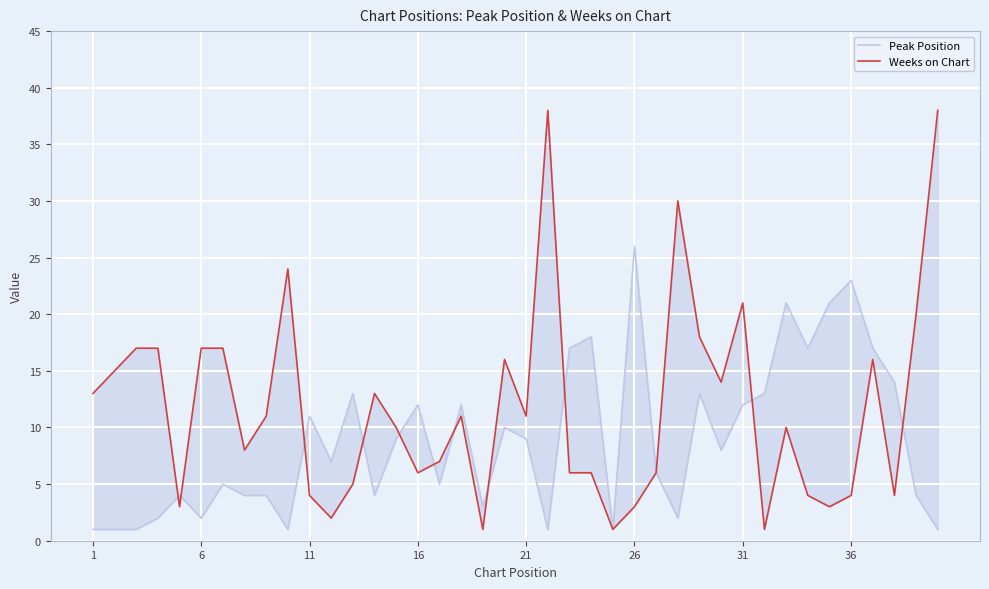

What is the average value of the Weeks on Chart series?

12